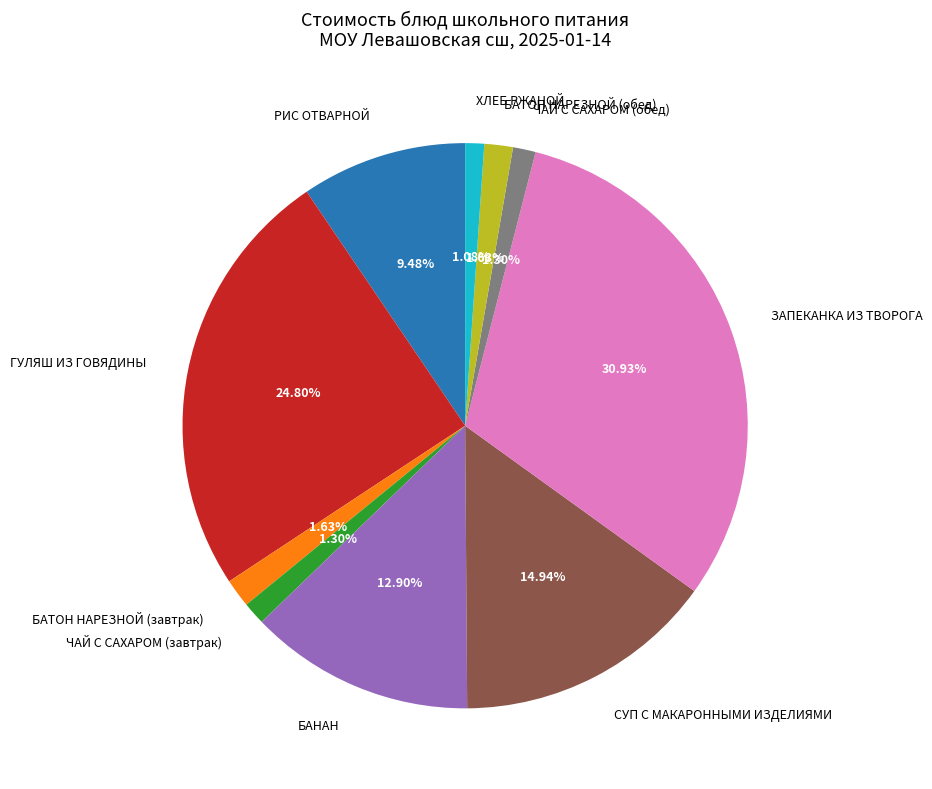

Combined, do БАТОН НАРЕЗНОЙ (обед) and ГУЛЯШ ИЗ ГОВЯДИНЫ account for over 50%?

No